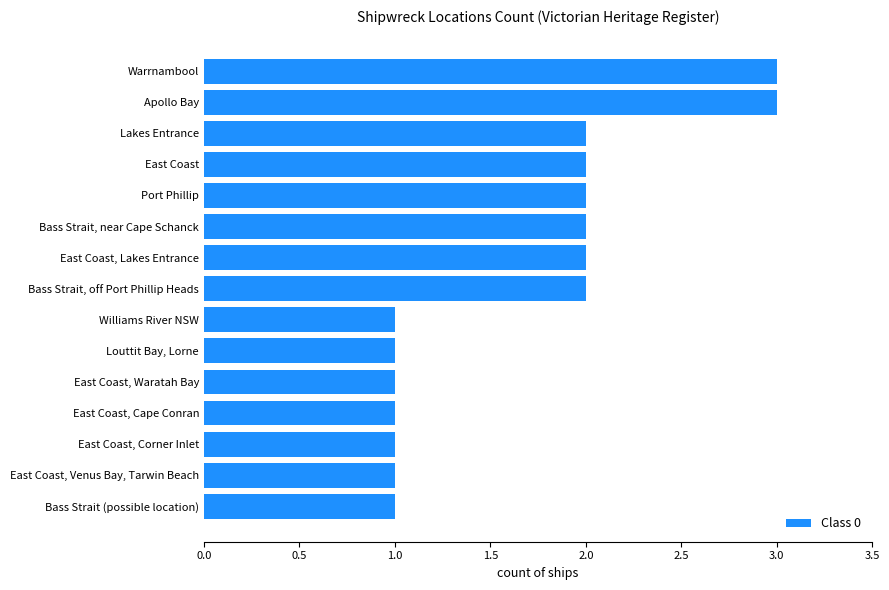

How many values are below 2?

7